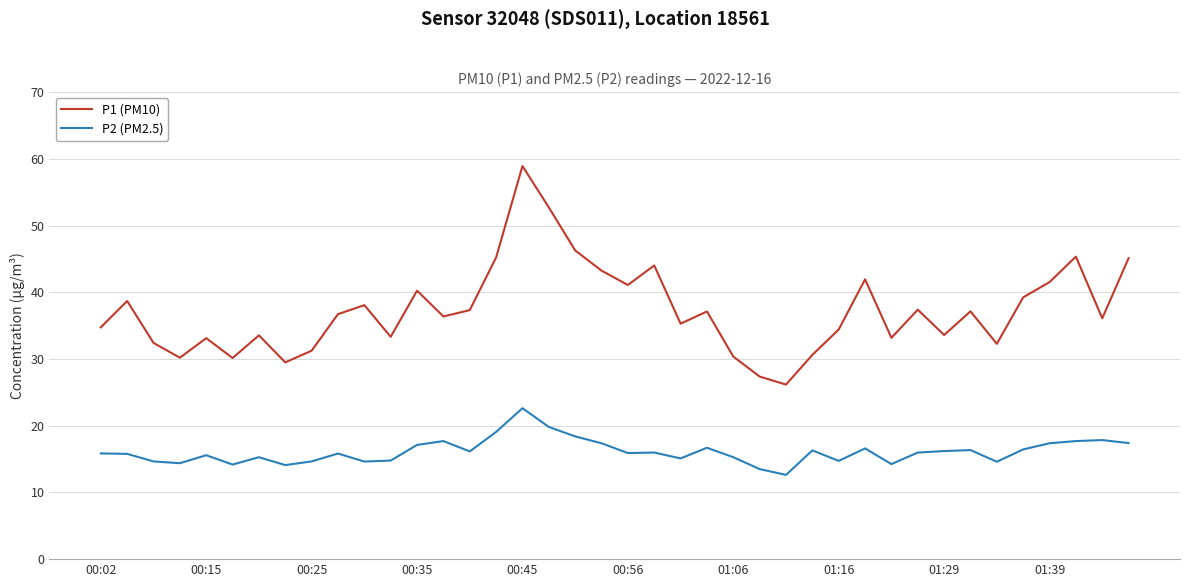

What is the minimum value shown in the chart?

12.6